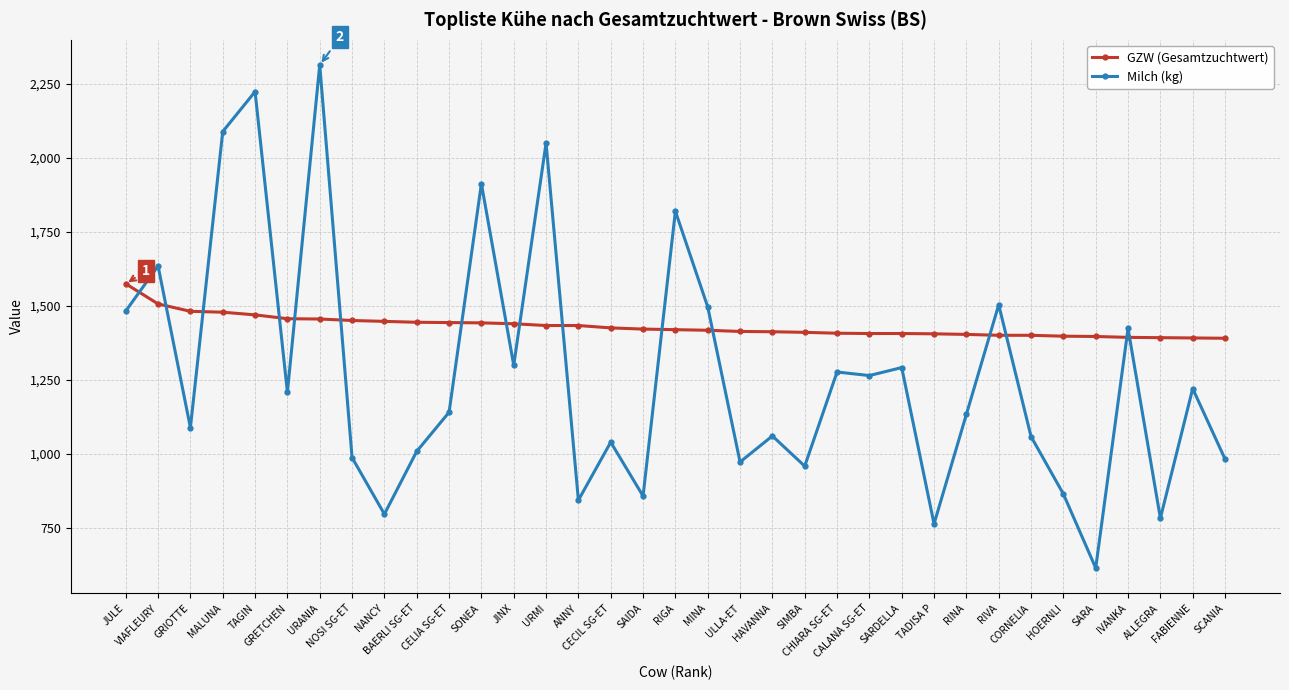

List the series in order of their overall mean, highest first.

GZW (Gesamtzuchtwert), Milch (kg)